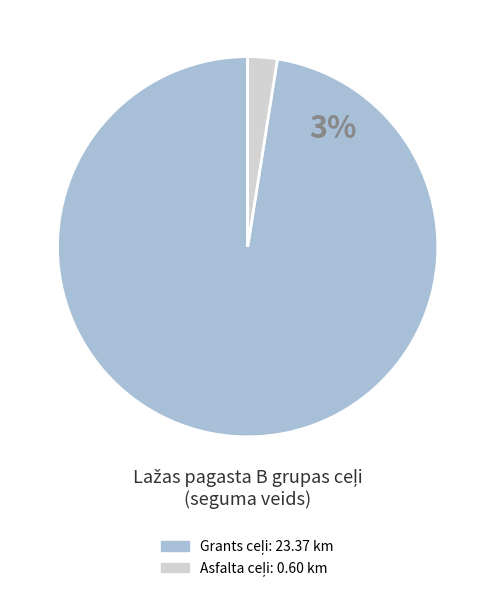

Is there any slice that represents more than half of the pie?

Yes